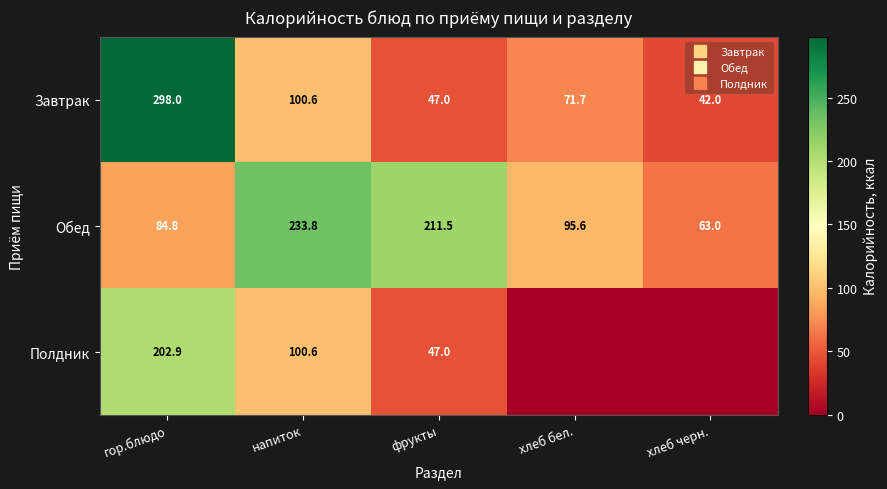

How many series are shown in this chart?

3